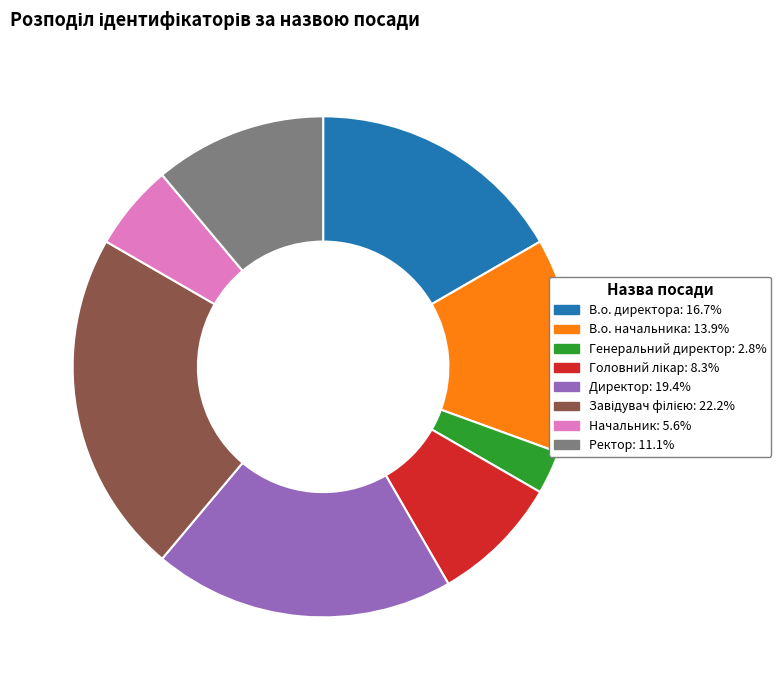

Does В.о. директора represent more than half of the total?

No